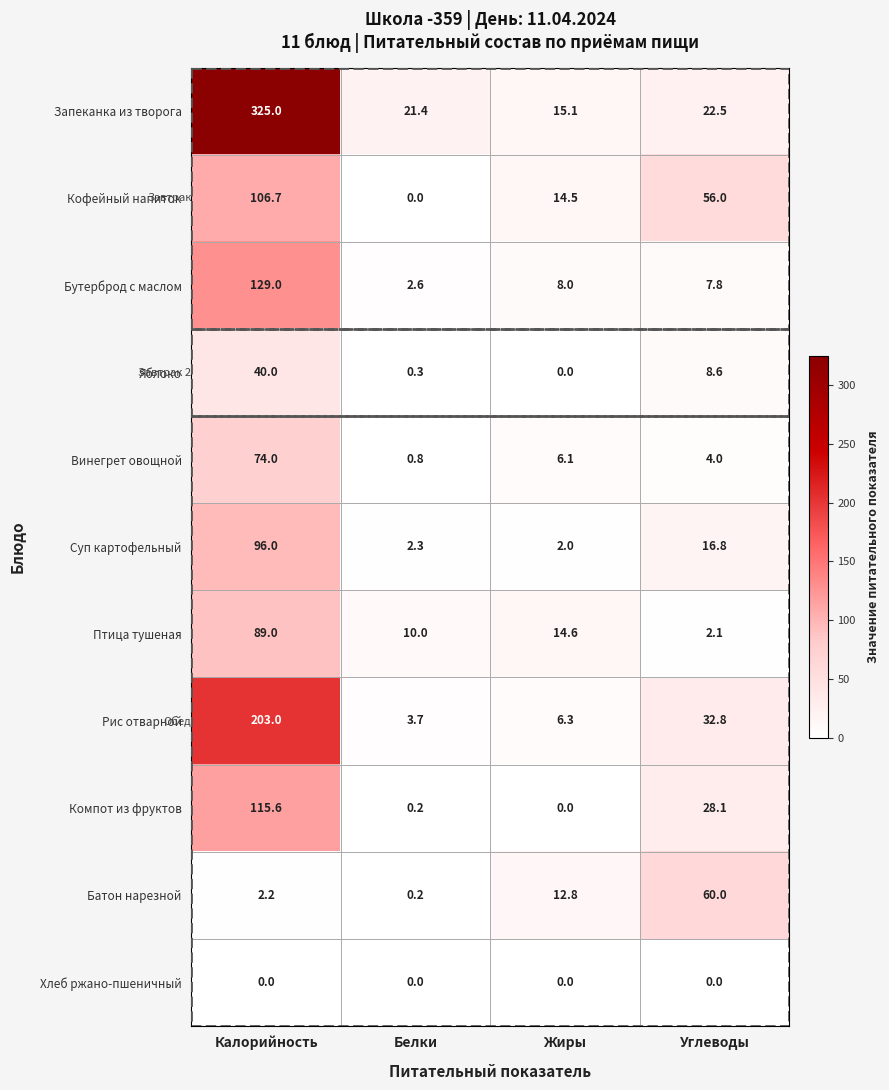

Which category has the highest value in the Яблоко series?

Калорийность